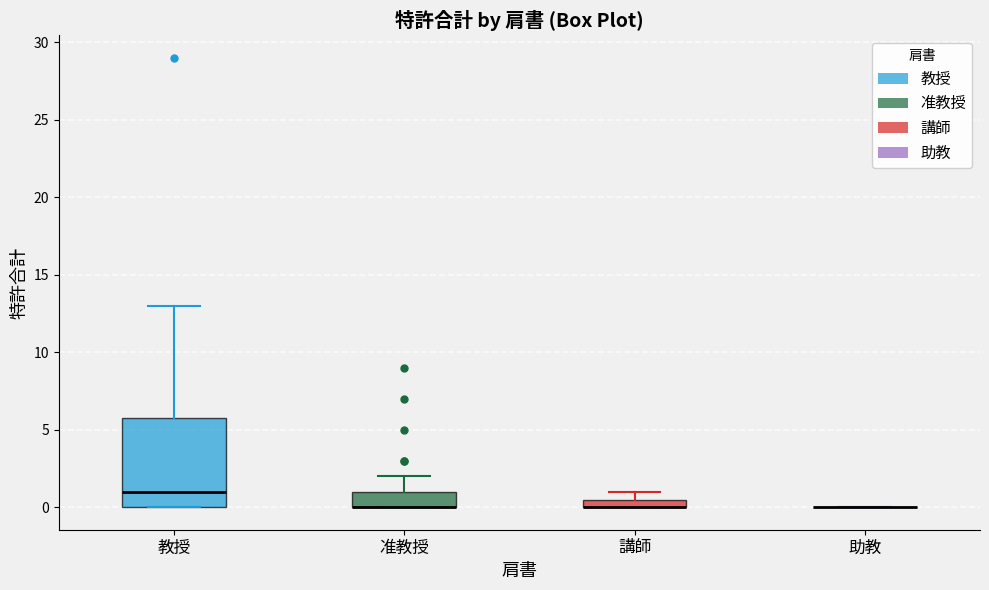

Where is the upper edge of the box for 准教授 on the y-axis? The values are not printed on the chart, so give them approximately, as read against the axis.

1.0